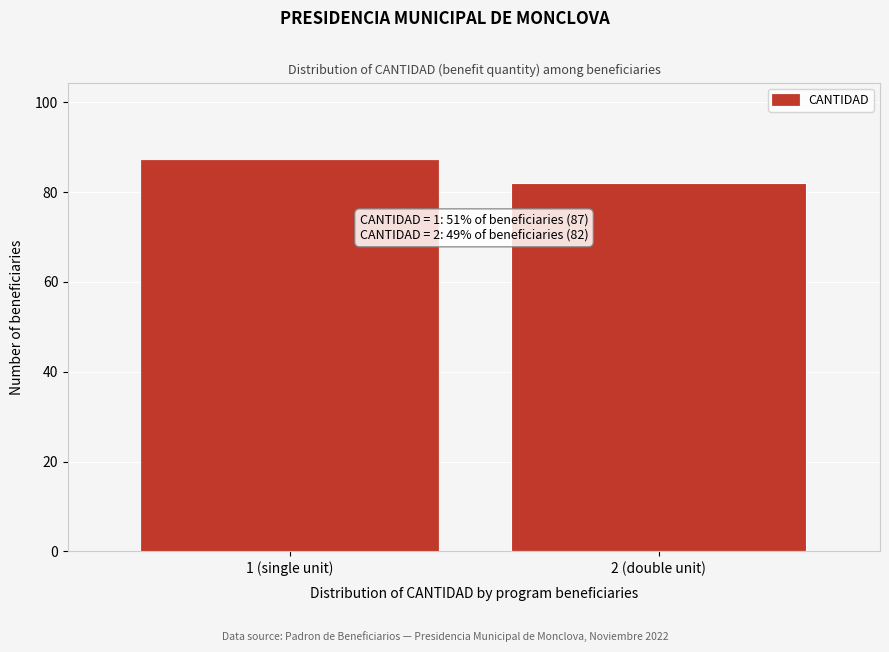

Reading right to left, list all the values displayed in this chart.

2 (double unit)=82	1 (single unit)=87